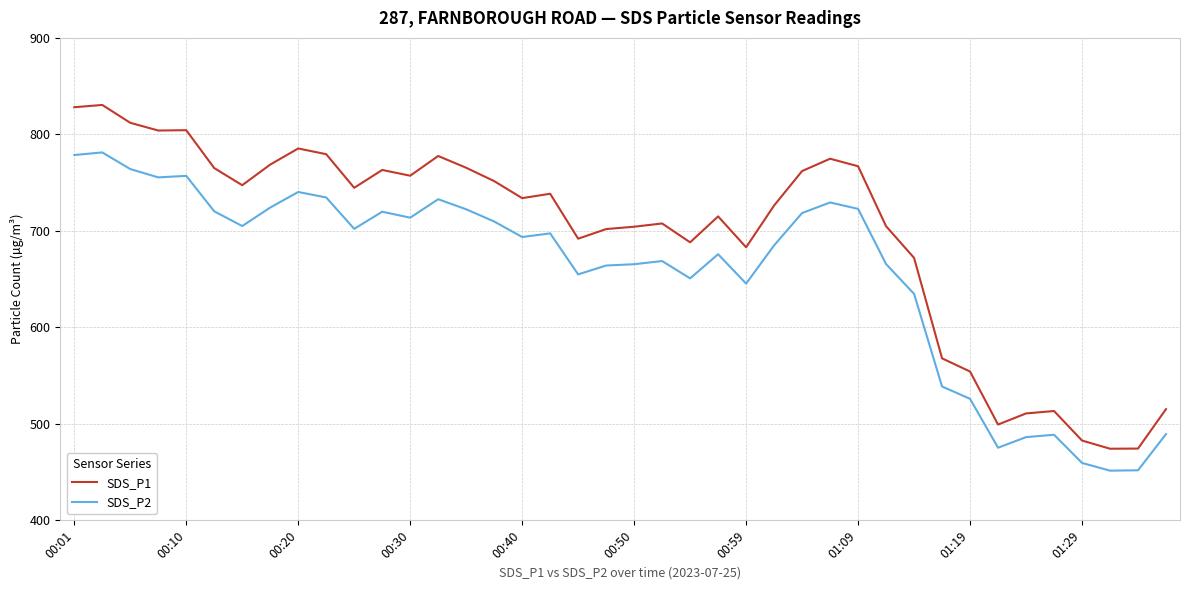

True or false: SDS_P2 and SDS_P1 intersect in this chart.

False